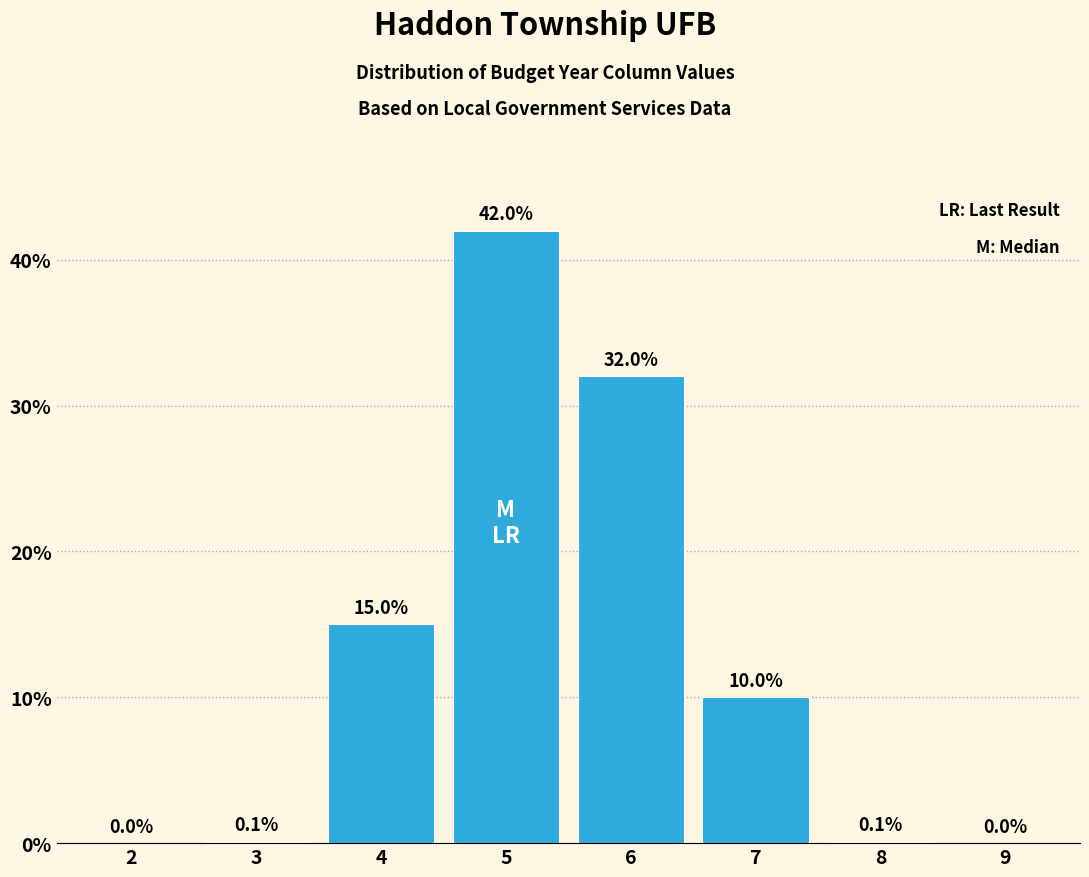

Reading right to left, list all the values displayed in this chart.

9=0.0	8=0.1	7=10.0	6=32.0	5=42.0	4=15.0	3=0.1	2=0.0